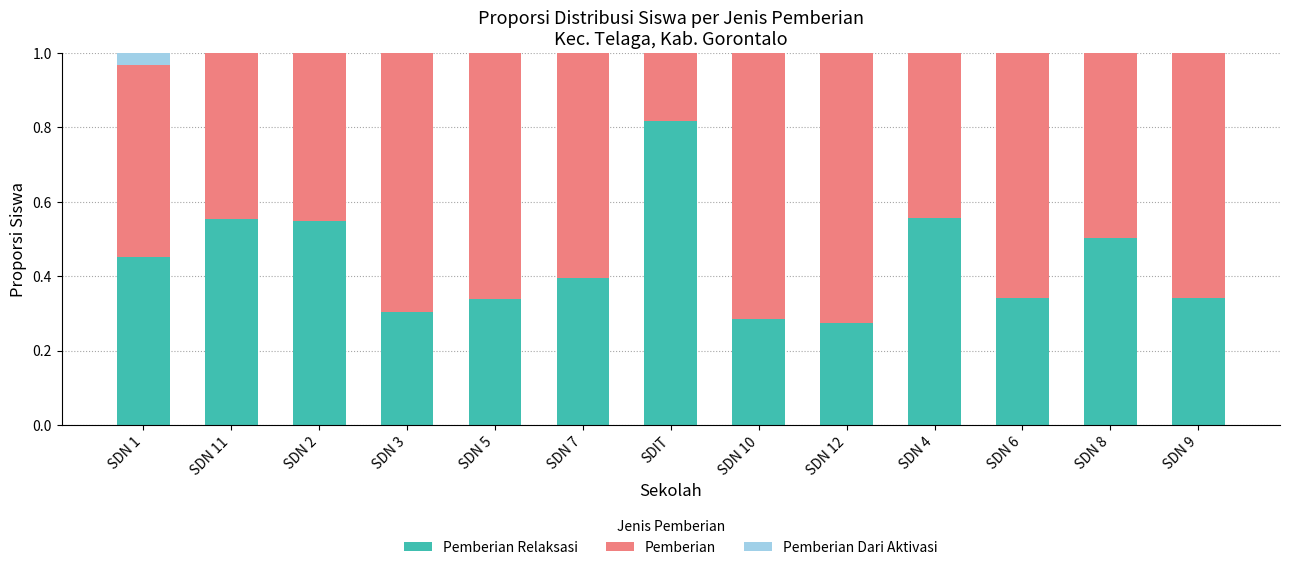

What is the total value across all series at SDN 6?

1.0